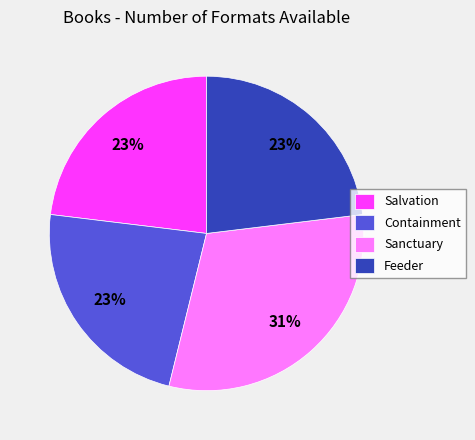

The Feeder slice represents 17% of the pie. True or false?

False